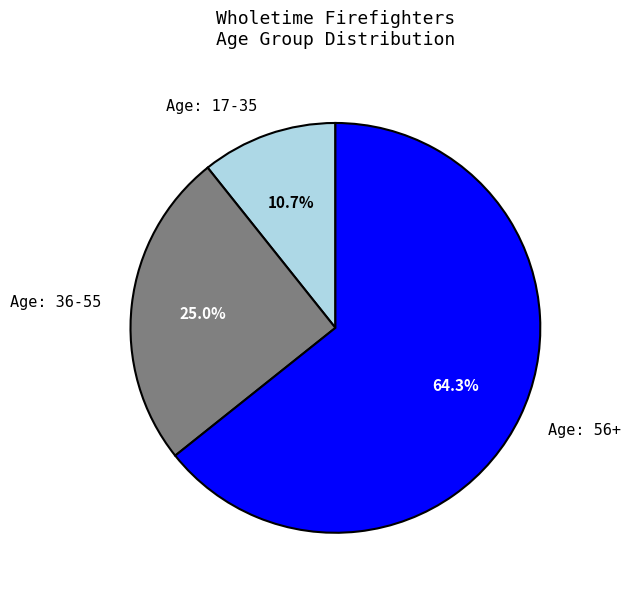

Approximately how many times larger is the value at Age: 17-35 compared to Age: 36-55?

0.4